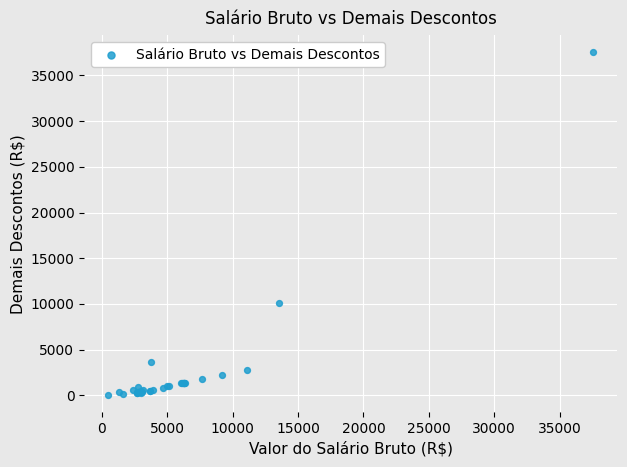

What Y value in the scatter plot is closest to 18785?

10095.5